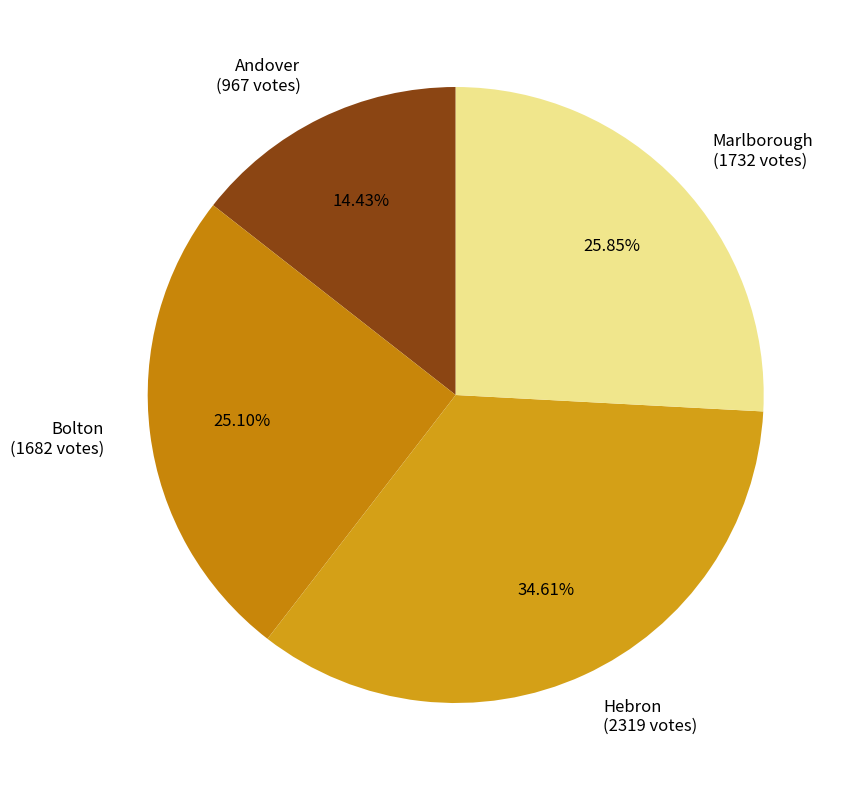

Is there any slice that represents more than half of the pie?

No